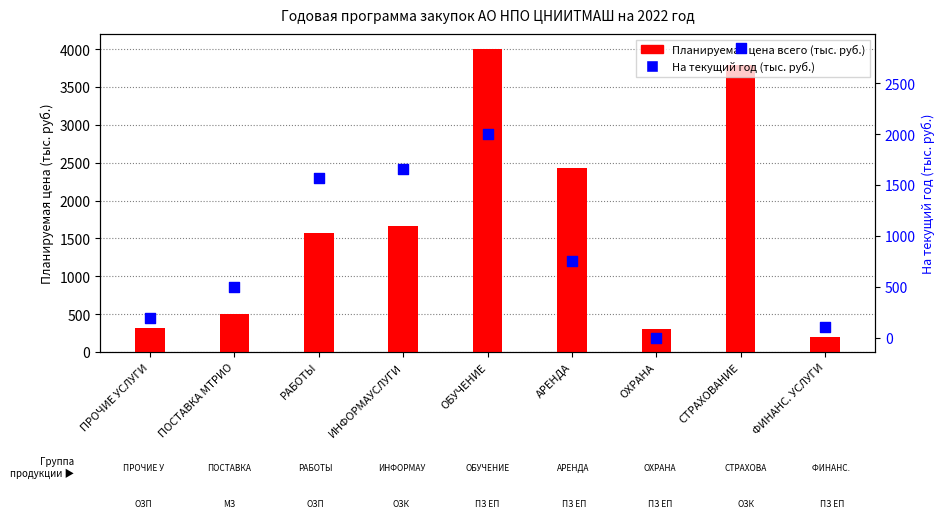

What are all the series names shown in the legend?

Планируемая цена всего, На текущий год